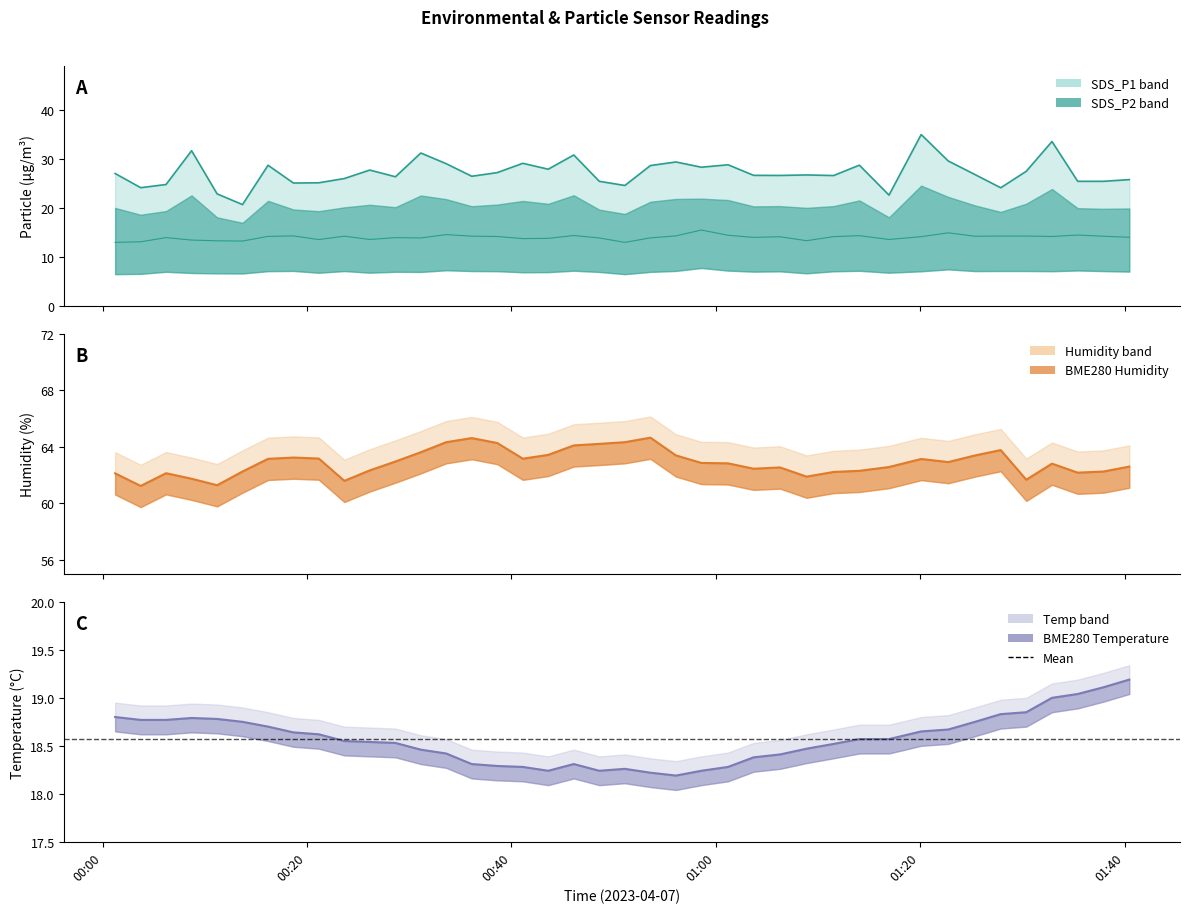

Reading left to right, what are all the values shown in this chart?

SDS_P1 (upper): 27.1	24.1	24.8	31.7	22.9	20.7	28.7	25.1	25.1	26.0	27.8	26.4	31.2	29.1	26.5	27.2	29.1	27.9	30.8	25.4	24.6	28.7	29.4	28.3	28.8	26.7	26.6	26.8	26.6	28.8	22.6	35.0	29.6	26.8	24.1	27.5	33.6	25.4	25.4	25.8
SDS_P2 (lower): 13.0	13.1	13.9	13.4	13.3	13.2	14.2	14.3	13.6	14.2	13.6	13.9	13.9	14.6	14.2	14.2	13.8	13.8	14.4	13.9	13.0	13.9	14.3	15.5	14.4	14.0	14.1	13.3	14.2	14.3	13.6	14.2	14.9	14.2	14.3	14.3	14.2	14.5	14.2	14.0
BME280 Humidity: 62.1	61.2	62.1	61.7	61.3	62.2	63.1	63.2	63.2	61.6	62.3	63.0	63.6	64.3	64.6	64.3	63.2	63.4	64.1	64.2	64.3	64.7	63.4	62.9	62.8	62.5	62.5	61.9	62.2	62.3	62.6	63.1	62.9	63.4	63.8	61.7	62.8	62.2	62.2	62.6
BME280 Temperature: 18.8	18.8	18.8	18.8	18.8	18.8	18.7	18.6	18.6	18.6	18.5	18.5	18.5	18.4	18.3	18.3	18.3	18.2	18.3	18.2	18.3	18.2	18.2	18.2	18.3	18.4	18.4	18.5	18.5	18.6	18.6	18.6	18.7	18.8	18.8	18.9	19.0	19.0	19.1	19.2